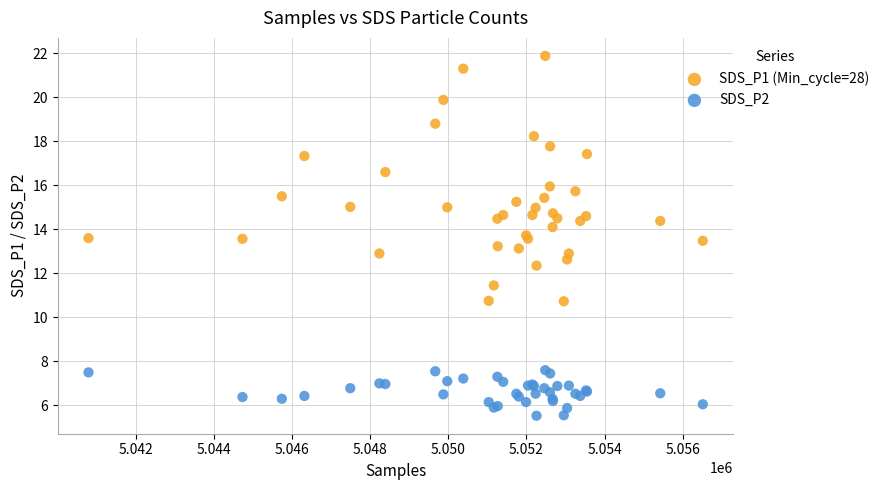

Which series has the widest spread of Y values?

SDS_P1 (Min_cycle=28)